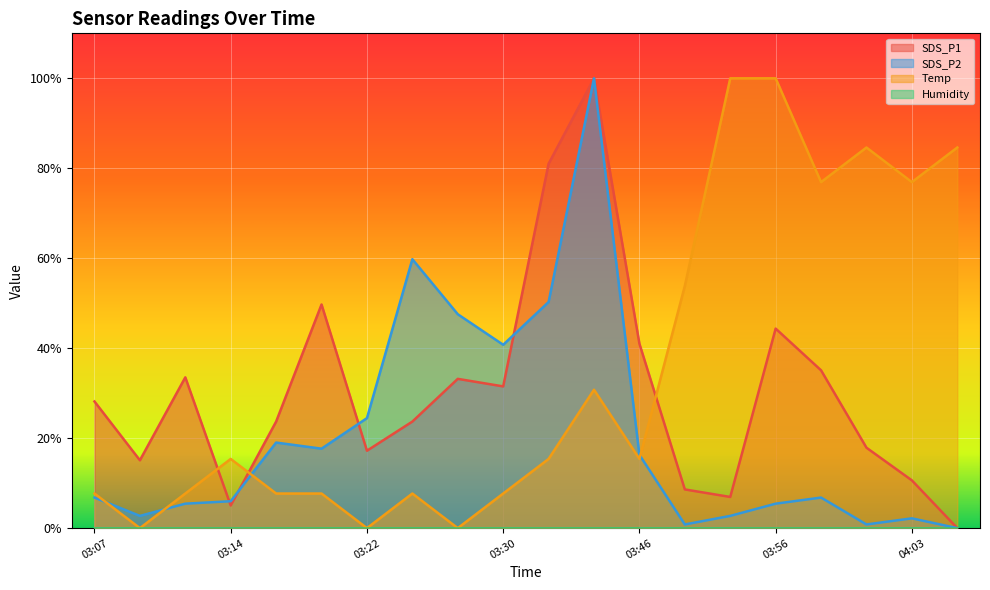

What is the difference between the maximum and second lowest values in the Temp series?

100.0